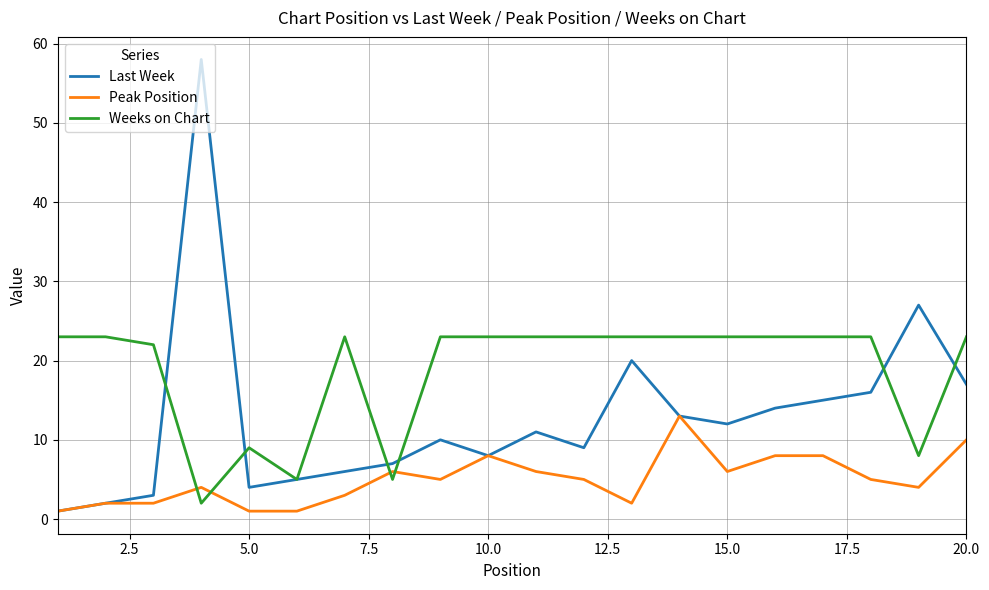

Which series has the largest range (max minus min)?

Last Week